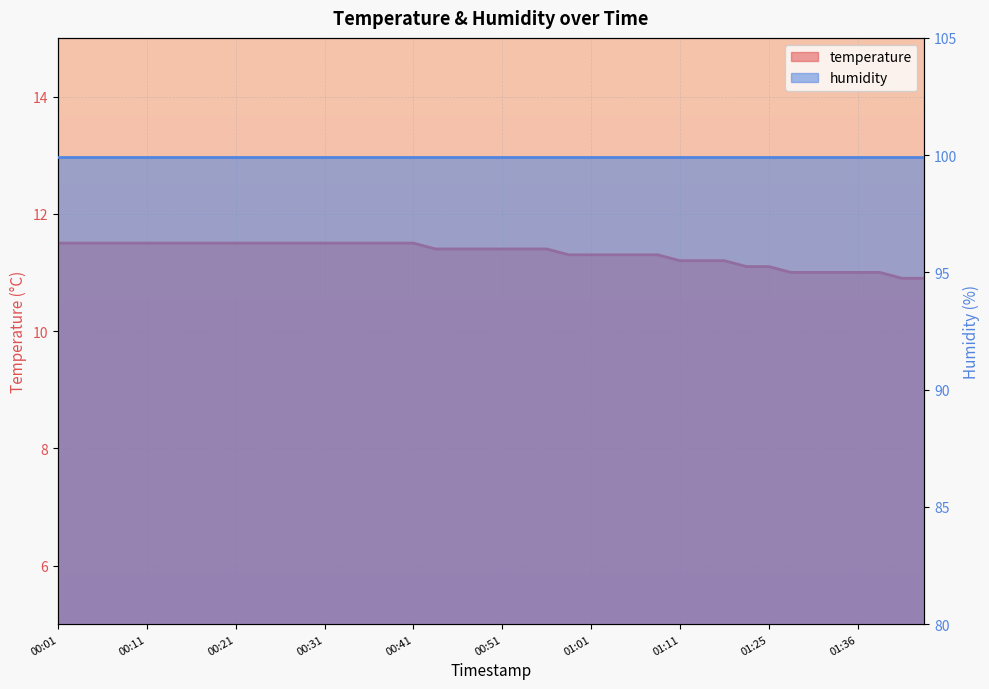

Rank the categories by value from highest to lowest.

00:01, 00:03, 00:06, 00:08, 00:11, 00:13, 00:16, 00:18, 00:21, 00:23, 00:26, 00:28, 00:31, 00:33, 00:36, 00:38, 00:41, 00:43, 00:46, 00:48, 00:51, 00:53, 00:56, 00:59, 01:01, 01:03, 01:06, 01:08, 01:11, 01:14, 01:17, 01:23, 01:25, 01:28, 01:31, 01:33, 01:36, 01:39, 01:41, 01:44